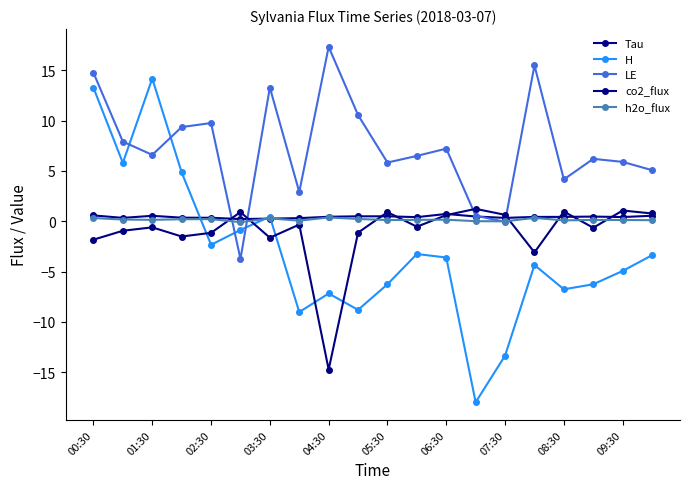

Count the number of categories in the chart.

20